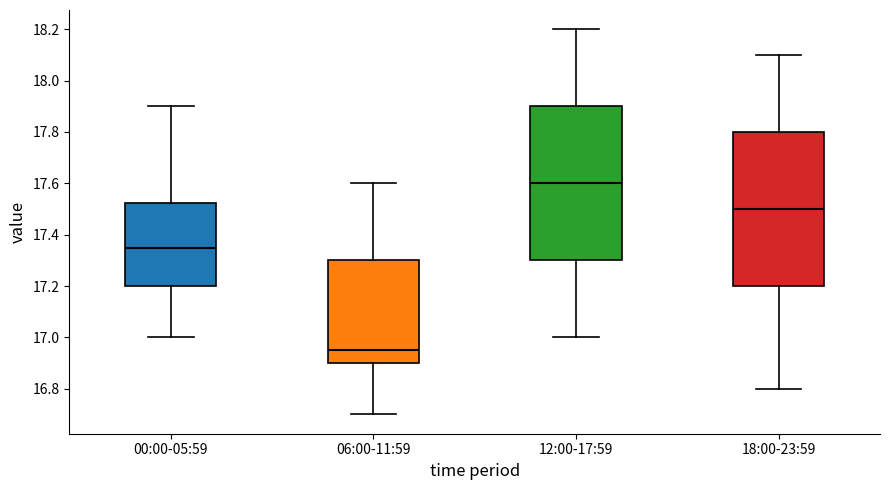

Which box's median line is the highest?

12:00-17:59